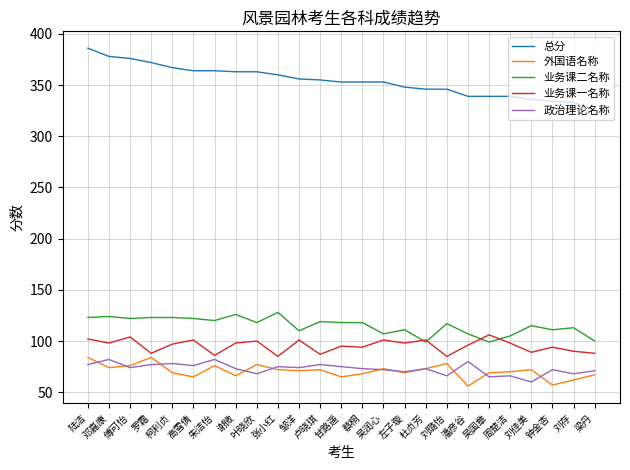

Which series changed the most between 张小红 and 刘璐怡?

总分